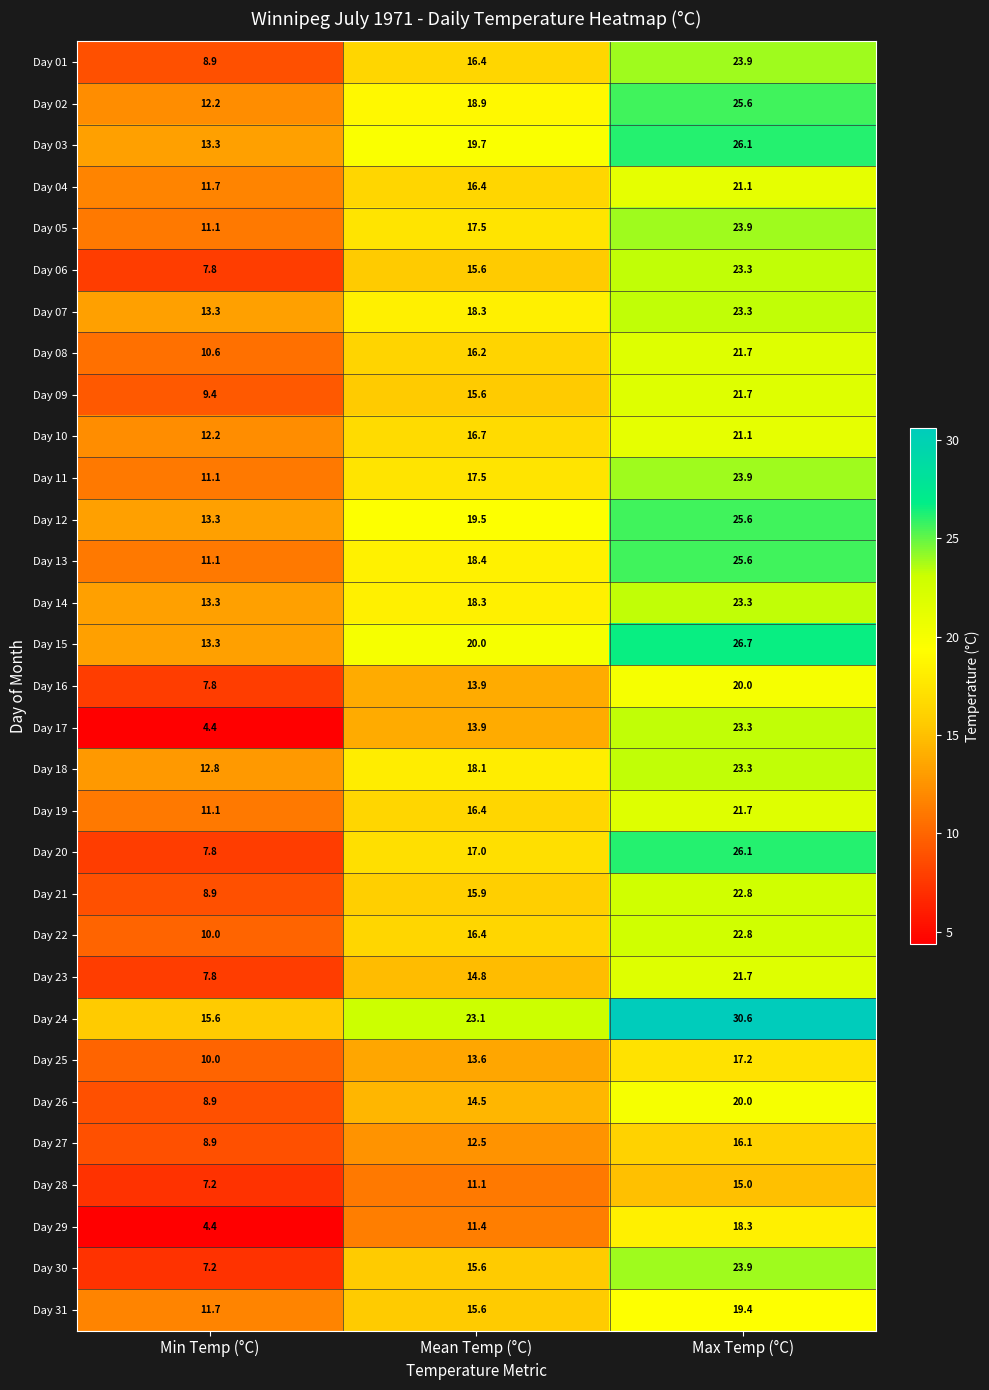

What is the difference between the maximum and minimum values in the Day 22 series?

12.8